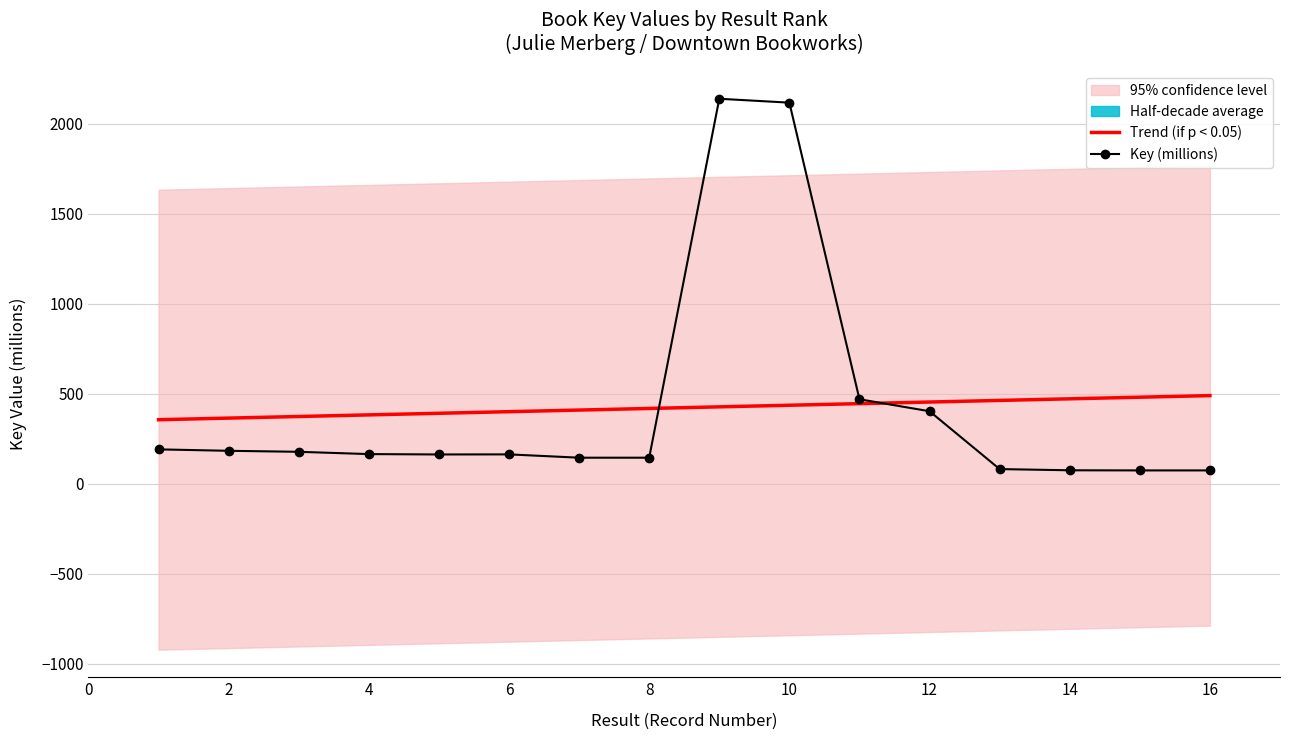

What is the difference between the Trend (if p < 0.05) values at 8 and 14?

53.6